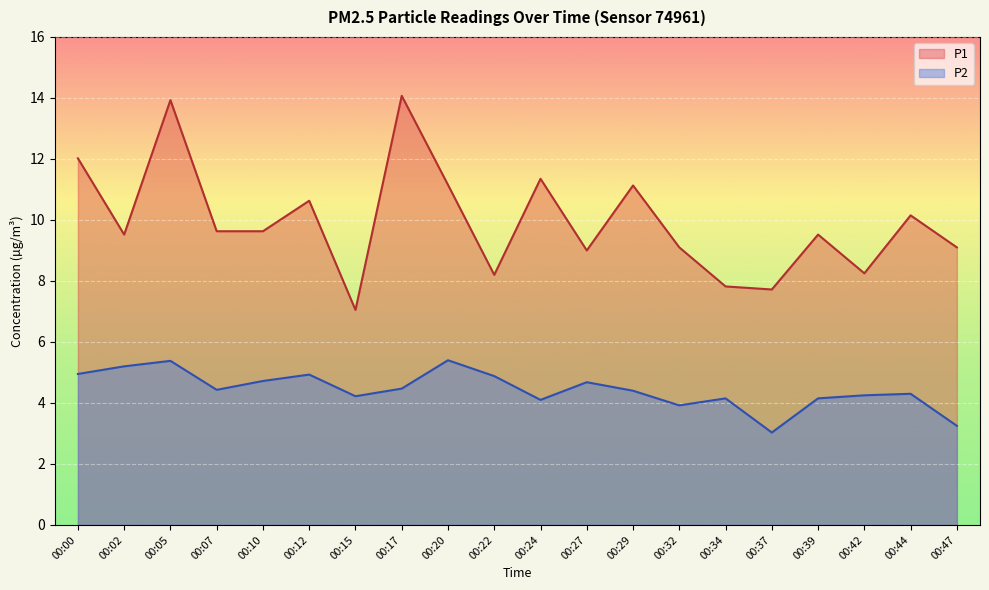

Rank the series at 00:05 from lowest to highest value.

P2, P1